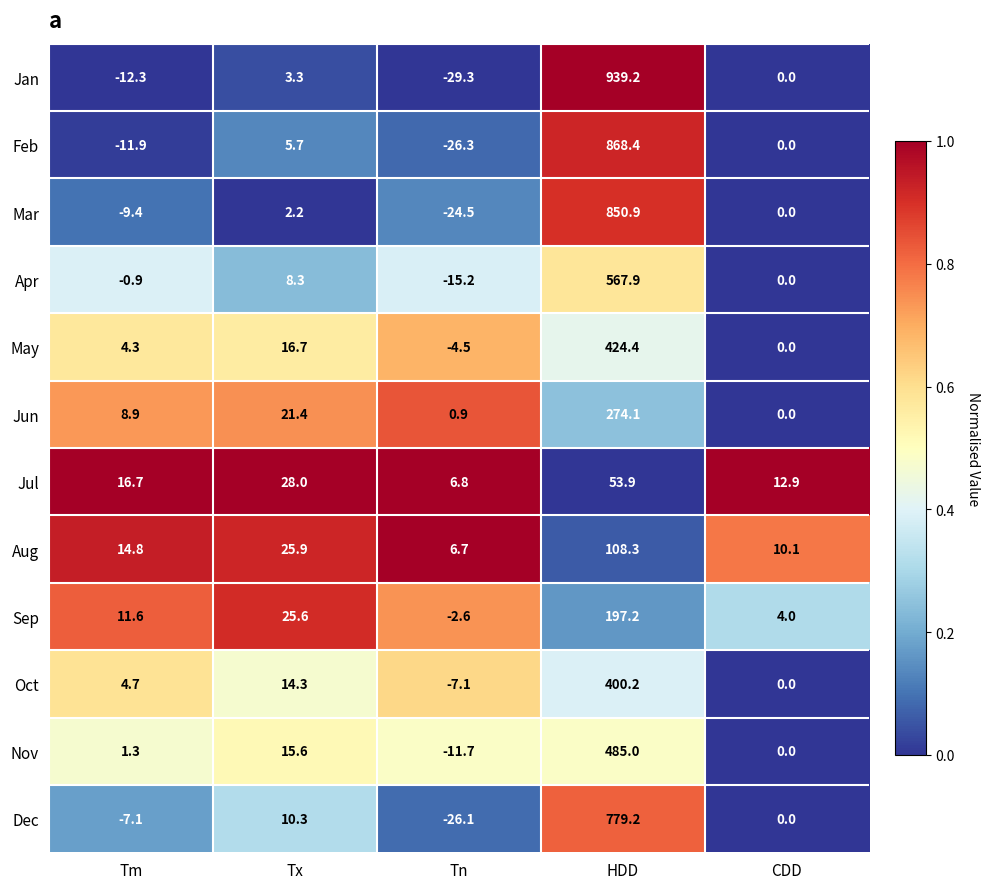

Which series has the largest total across all categories?

Jan